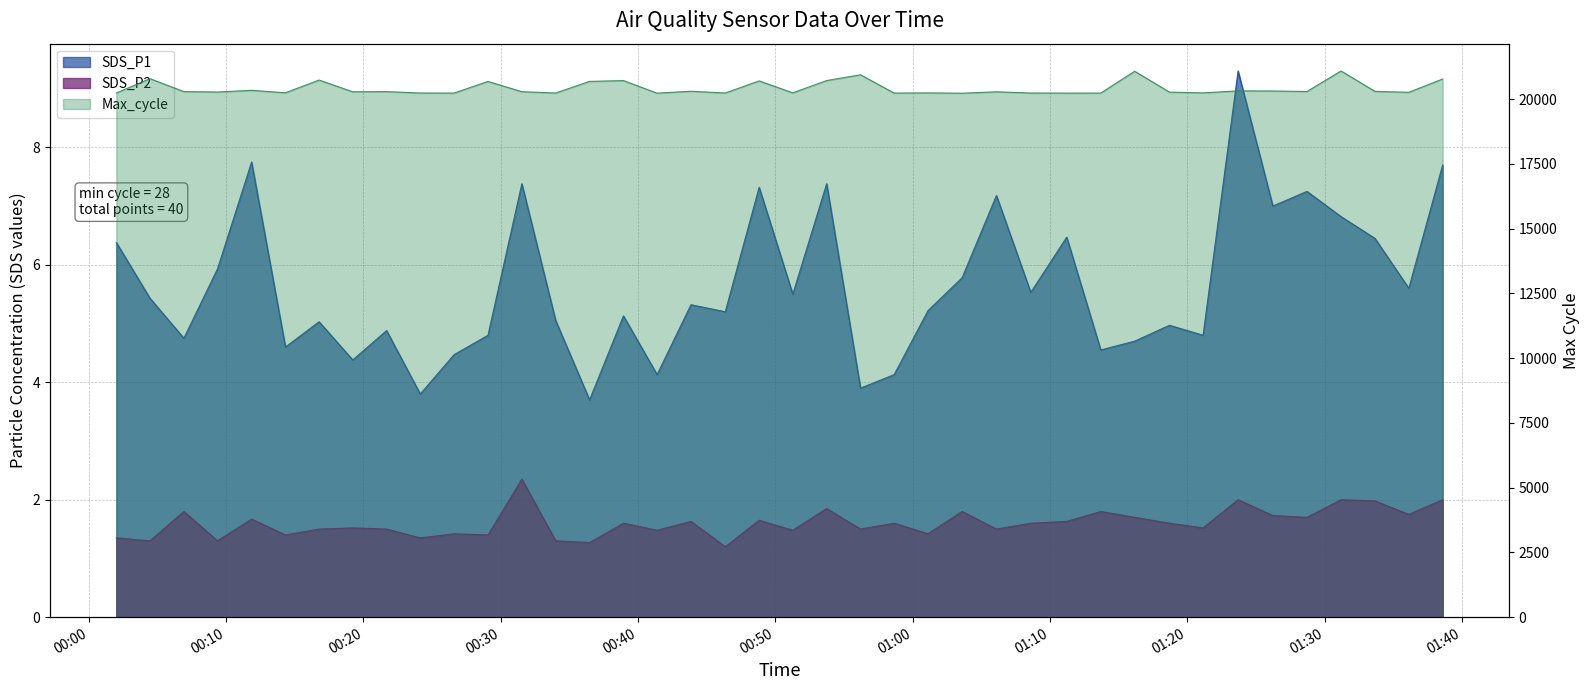

What is the difference between the maximum and minimum values in the Max_cycle series?

858.0